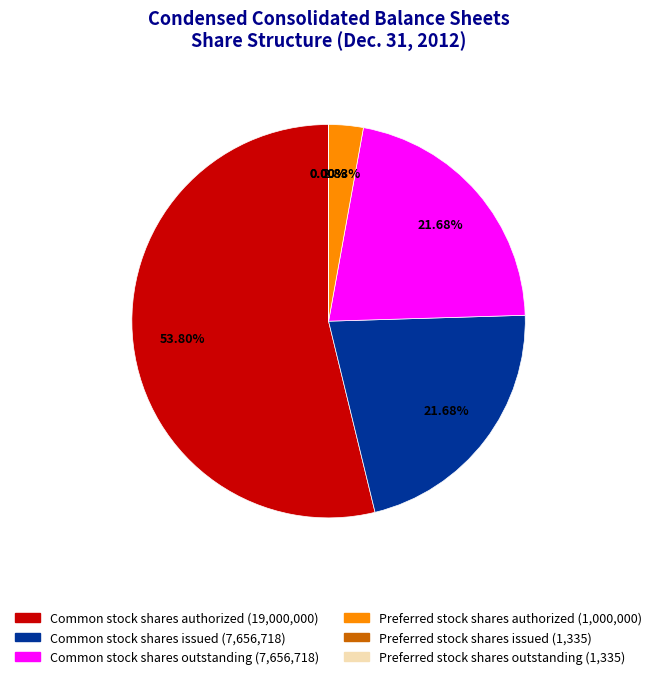

Is there a majority slice in this chart?

Yes